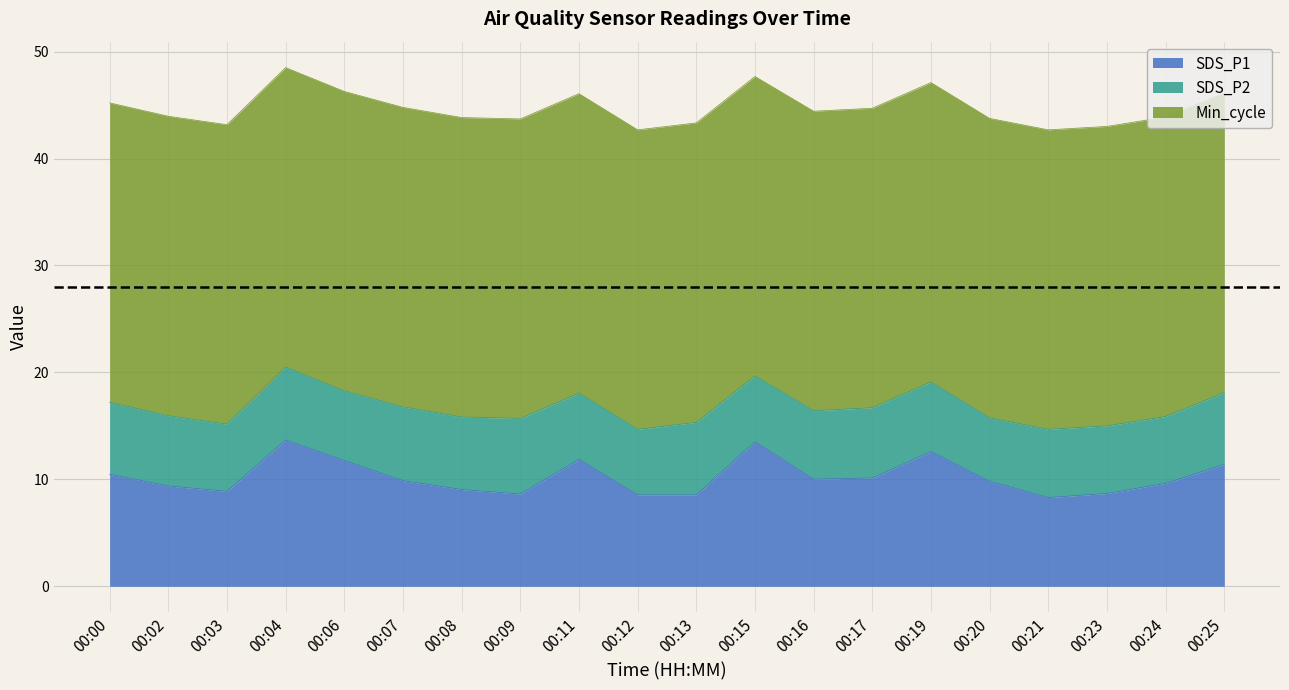

True or false: Min_cycle has a value of 28.0 at 00:11.

True